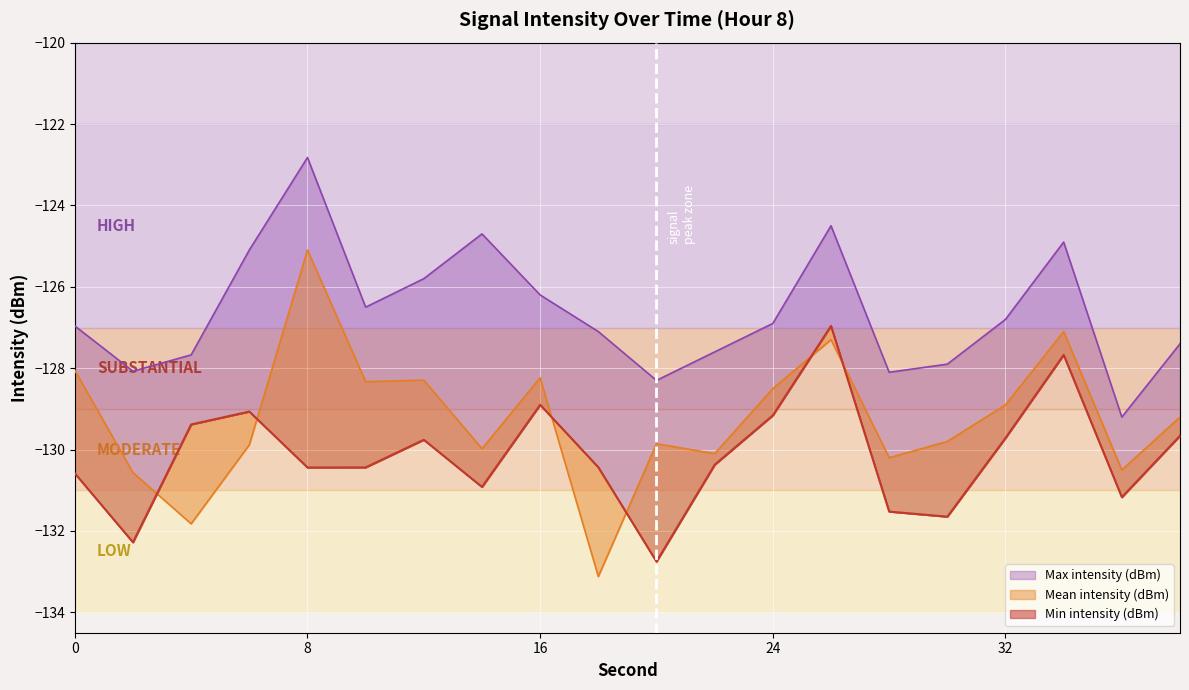

Read the Max intensity (dBm) value at 4.

-127.7